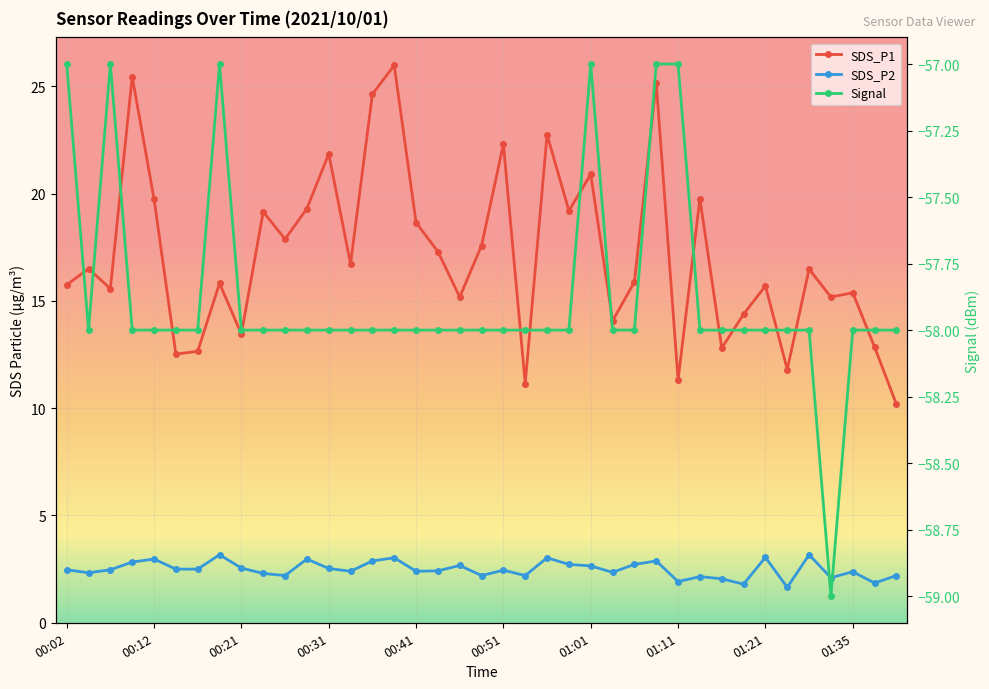

True or false: SDS_P1 has a value of 9.4 at 00:43.

False